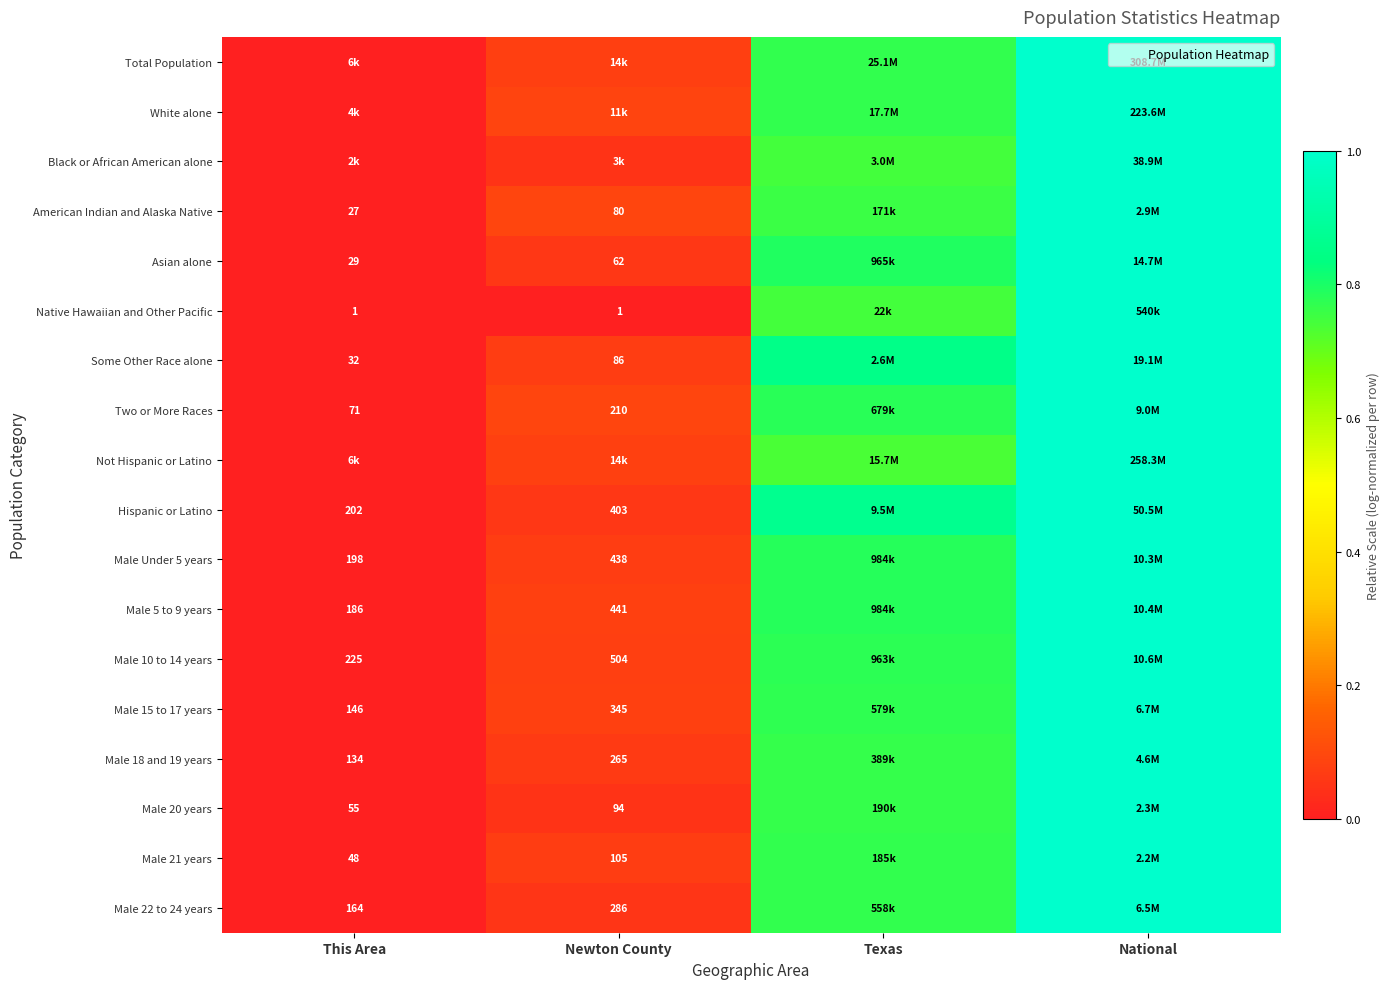

Which label corresponds to the smallest value in the chart?

This Area